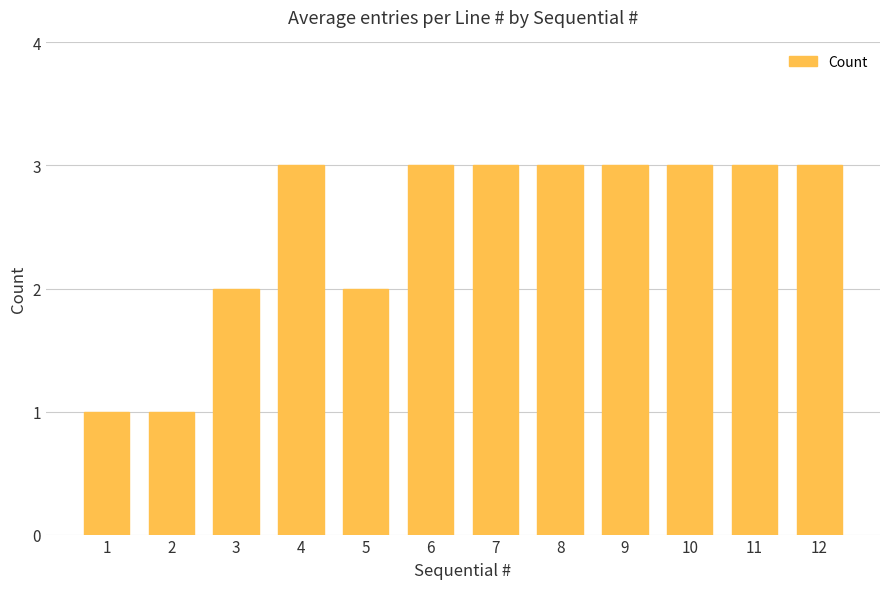

Approximately how many times larger is the value at 12 compared to 7?

1.0